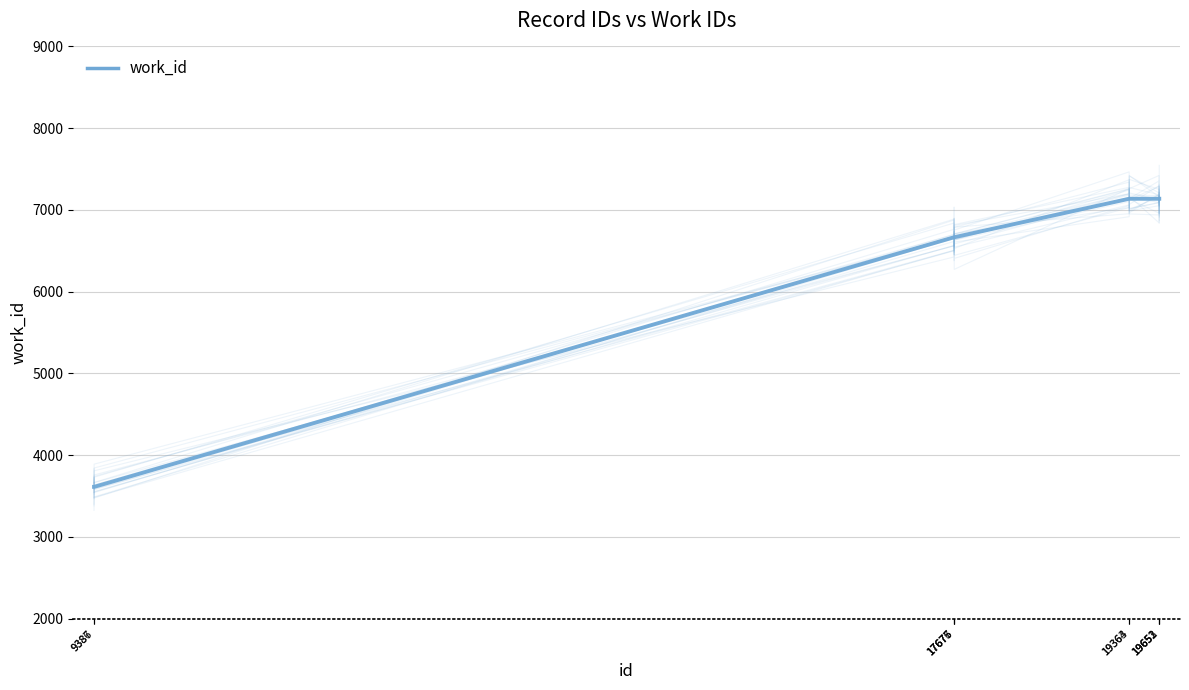

How many values are below 7137?

5